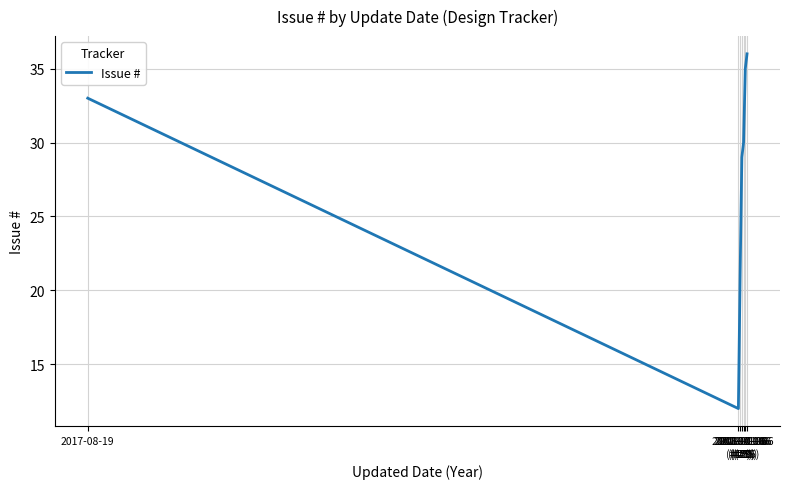

Reading left to right, what are all the values shown in this chart?

33	12	21	29	30	35	36